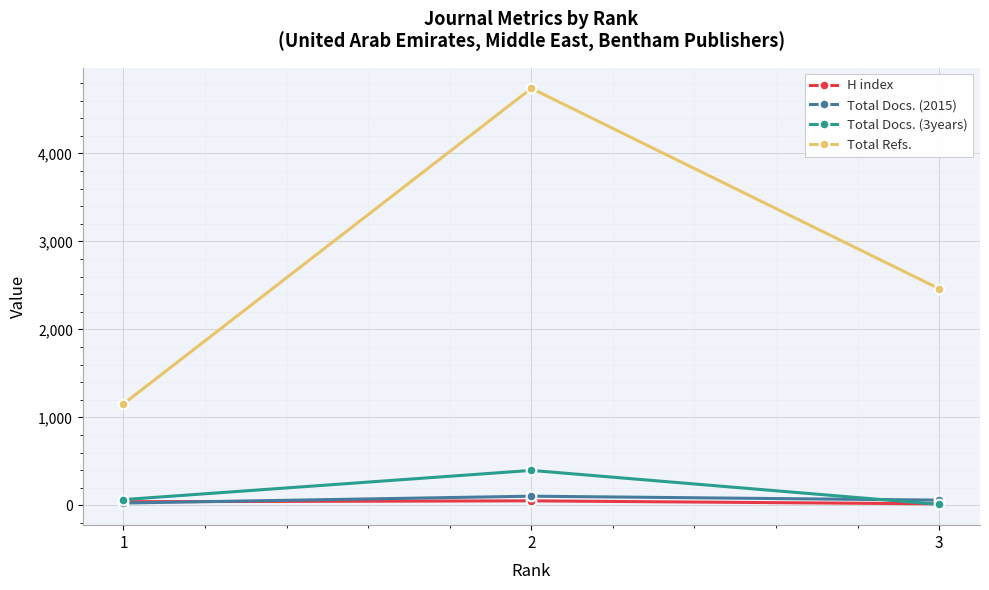

At which label is Total Docs. (3years) closest to 205?

1